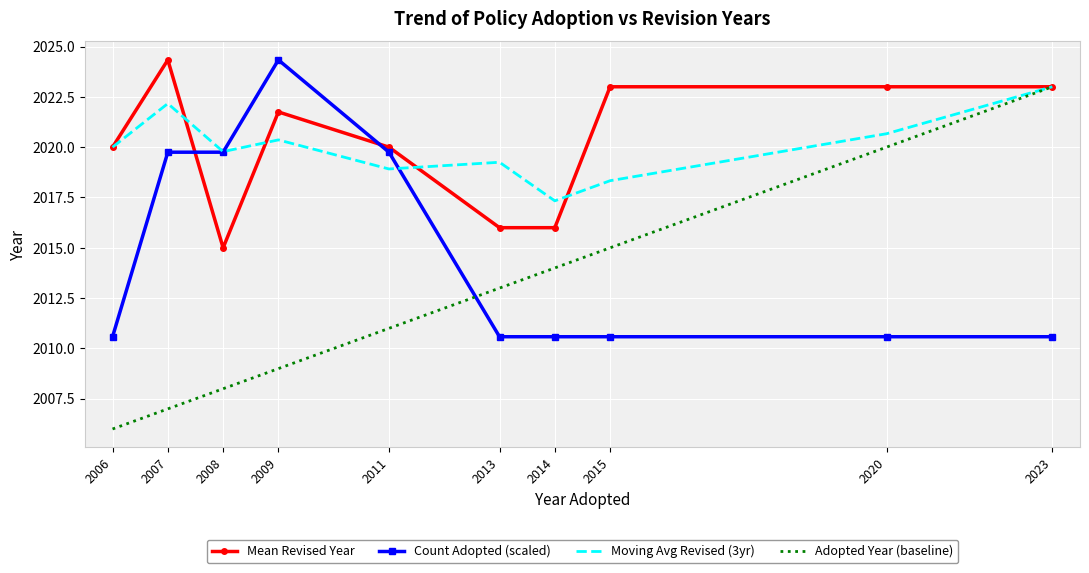

Which series has the widest spread of values?

Adopted Year (baseline)